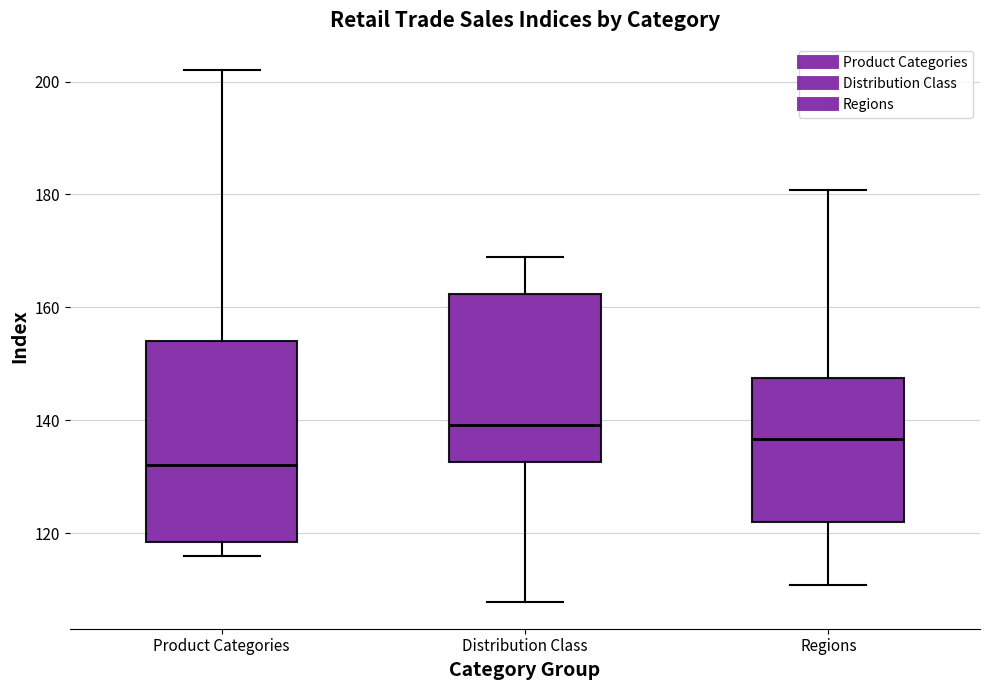

Which box's median line is the lowest?

Product Categories